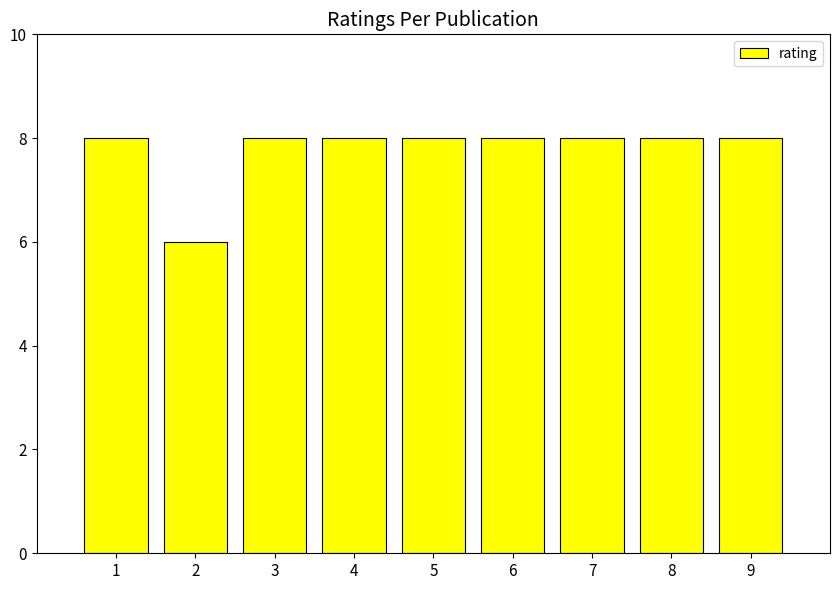

Are the bars grouped side by side (vs. stacked)?

No